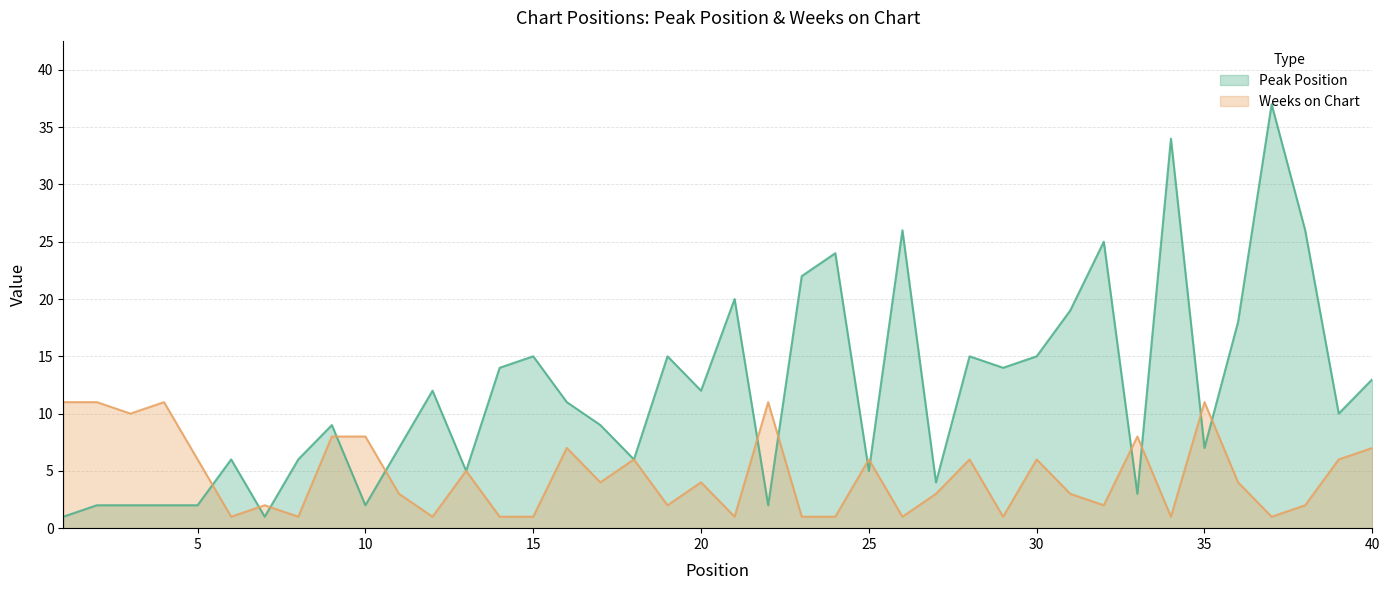

How many data points does each series have?

40